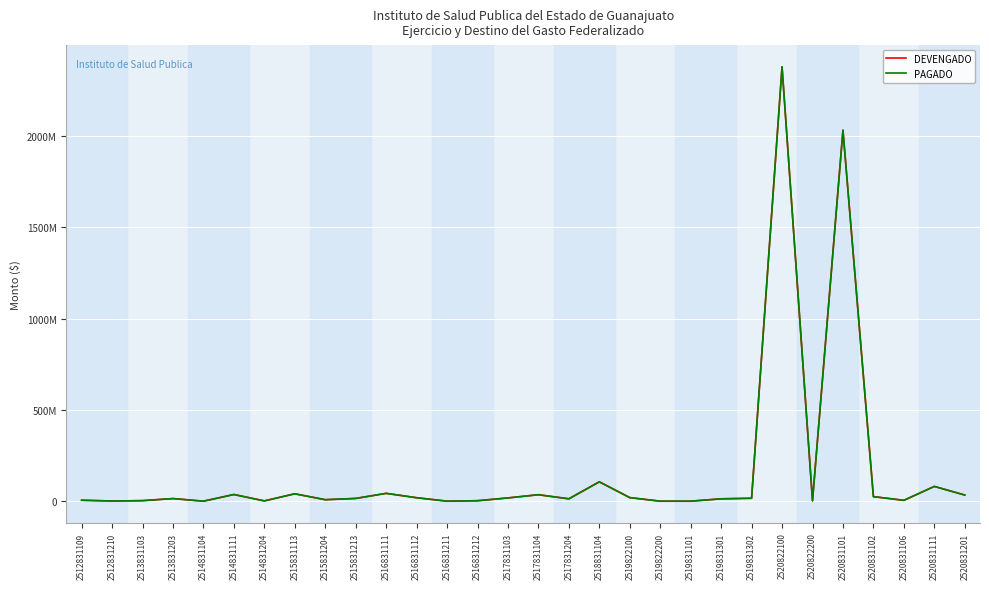

Does the chart display data point markers on the line(s)?

No